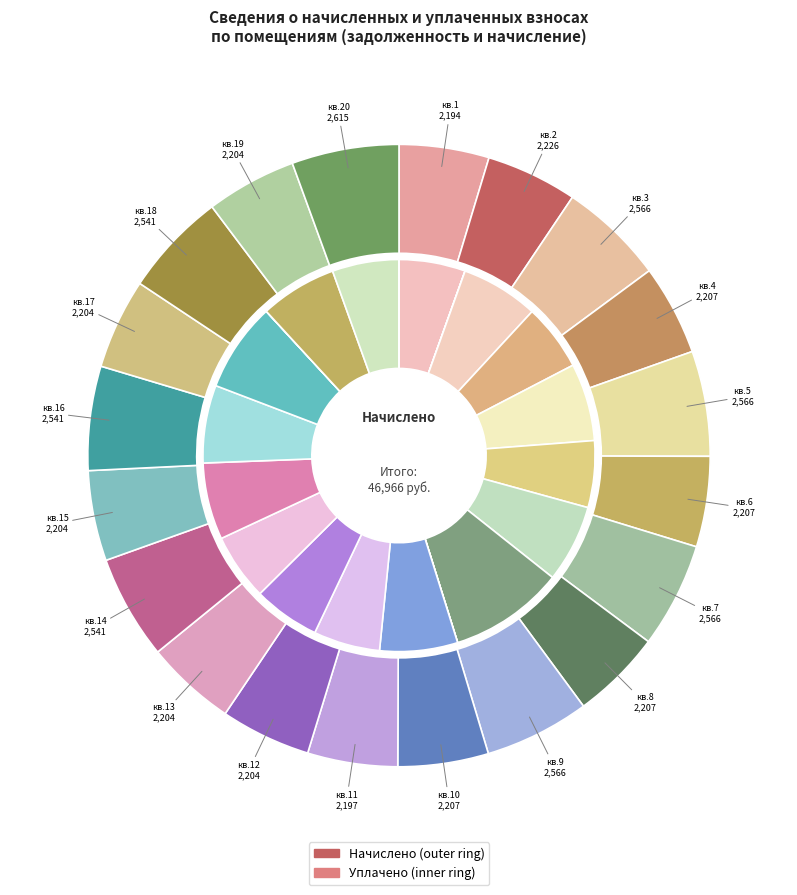

Which has a higher value, 14 or 15?

14